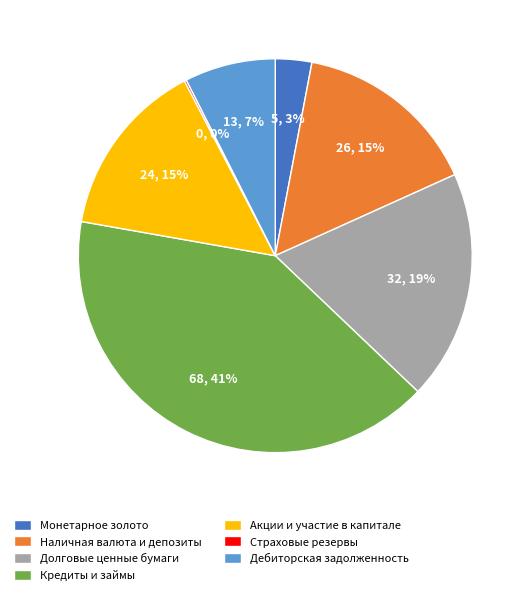

Is there a majority slice in this chart?

No